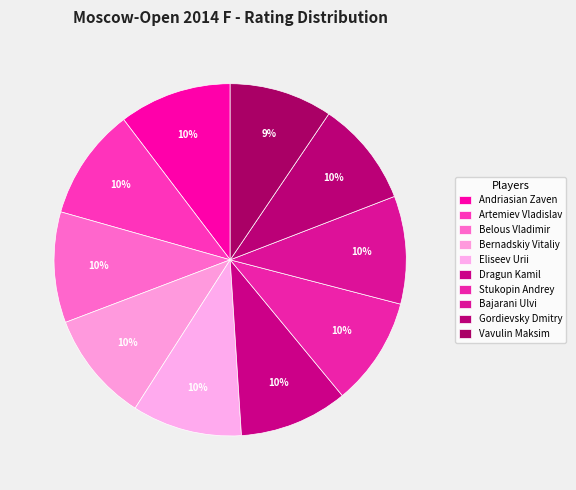

Combined, what portion of the pie is Vavulin Maksim and Bernadskiy Vitaliy?

19.6%